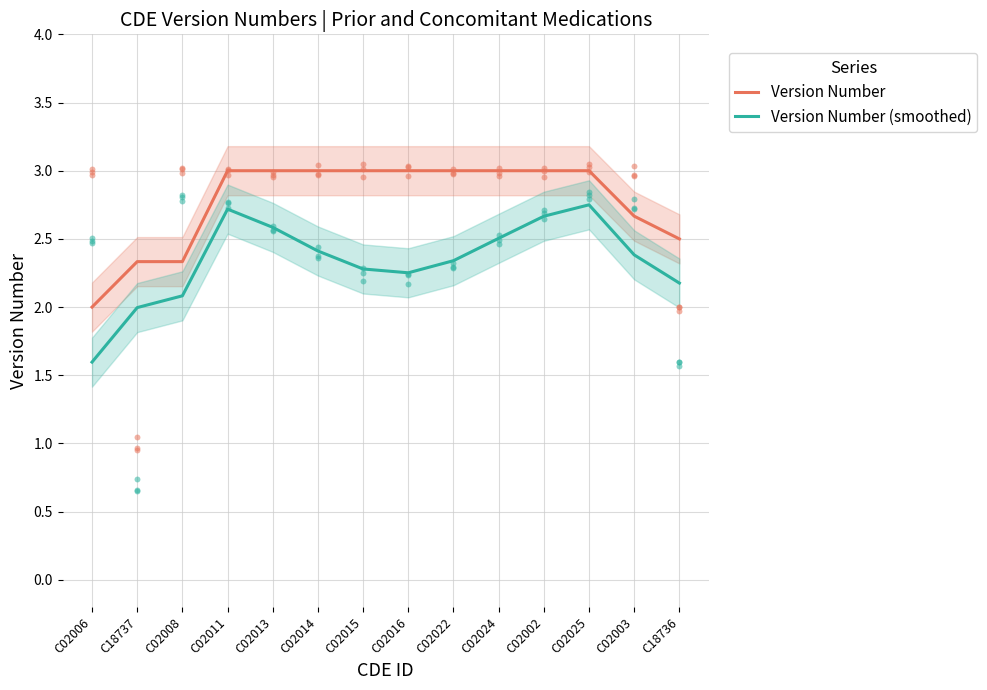

At which category is the sum across all series the highest?

C02025